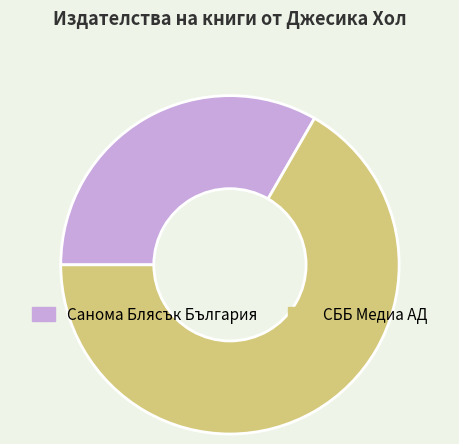

Is СББ Медиа АД the majority of the pie?

Yes